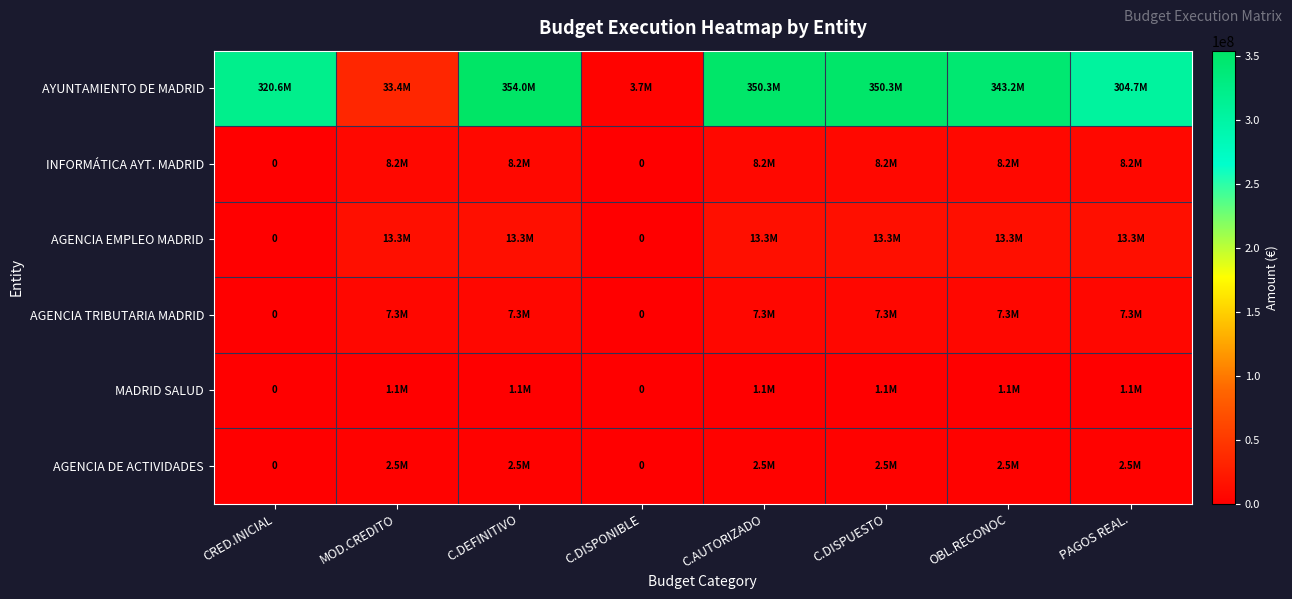

Which series has the largest total across all categories?

AYUNTAMIENTO DE MADRID